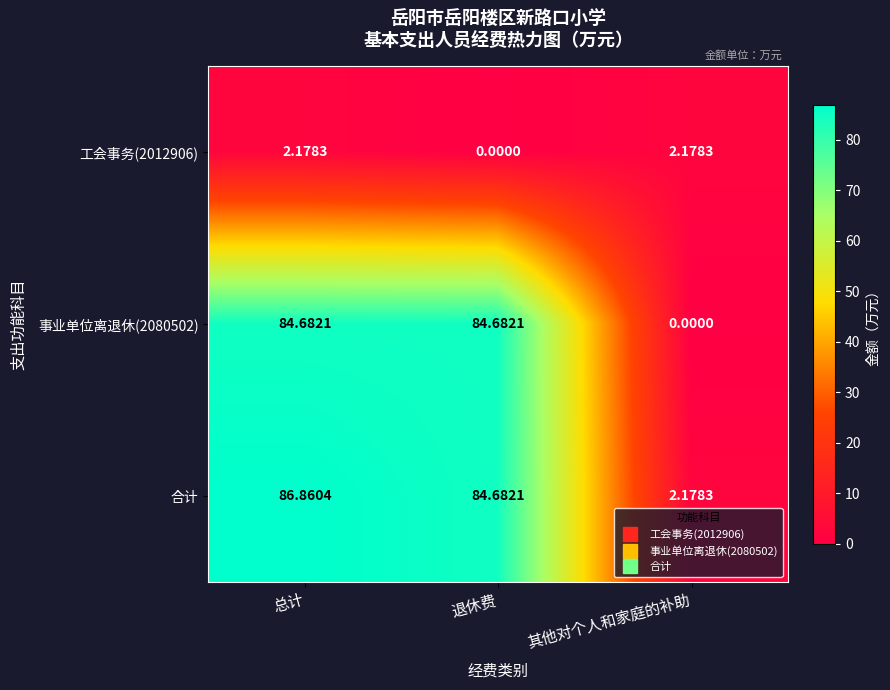

Which series has the largest total across all categories?

合计